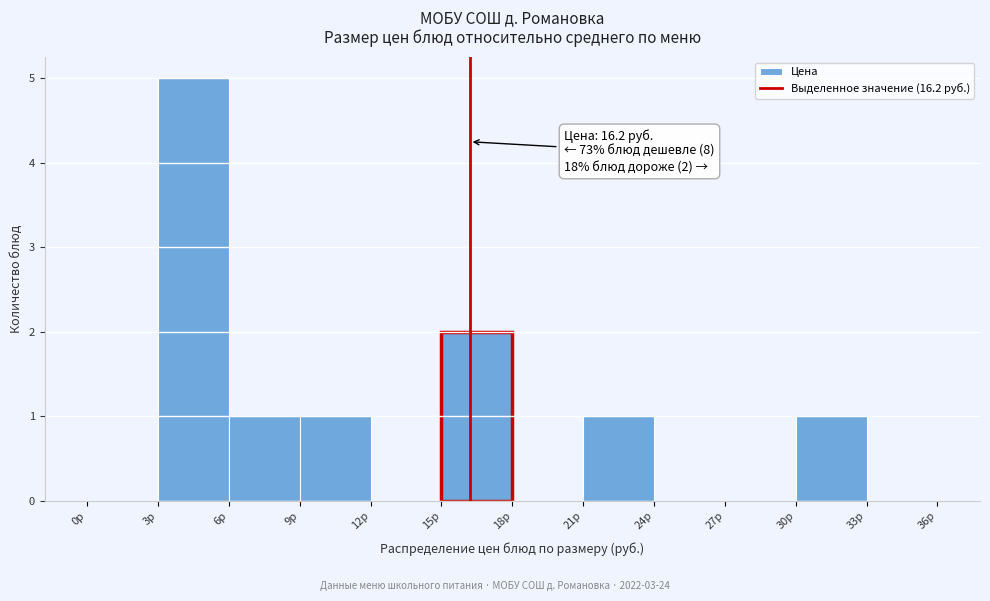

Which range on the x-axis has the tallest bar?

3 to 6